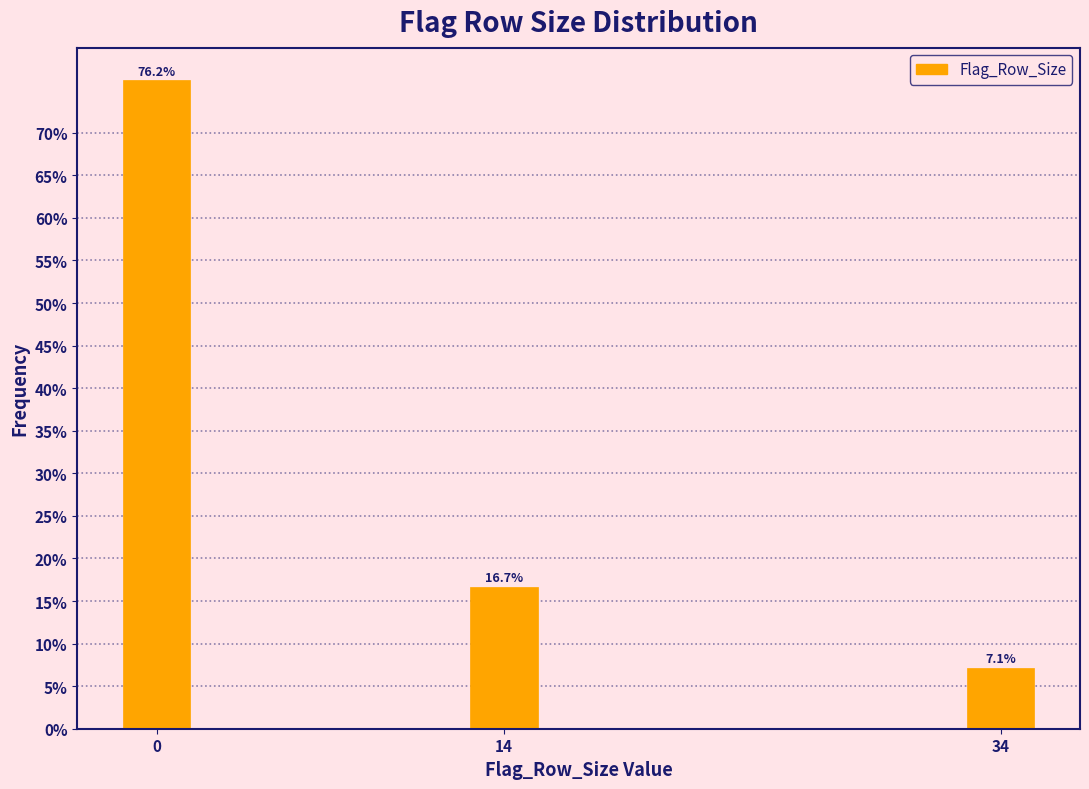

Reading left to right, what are all the values shown in this chart?

76.2	16.7	7.1